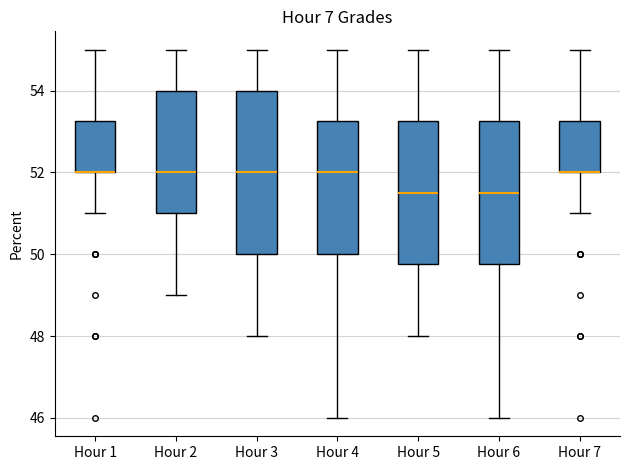

Reading left to right, transcribe this box plot: for each box, give where its median line is, the range the box spans, and where its two whiskers end, as read against the y-axis. The values are not printed on the chart, so give them approximately, as read against the axis.

Hour 1: median 52.0 (drawn on the box's lower edge), box 52.0 to 53.2, whiskers 51.0 to 55.0
Hour 2: median 52.0, box 51.0 to 54.0, whiskers 49.0 to 55.0
Hour 3: median 52.0, box 50.0 to 54.0, whiskers 48.0 to 55.0
Hour 4: median 52.0, box 50.0 to 53.2, whiskers 46.0 to 55.0
Hour 5: median 51.6, box 49.8 to 53.2, whiskers 48.0 to 55.0
Hour 6: median 51.6, box 49.8 to 53.2, whiskers 46.0 to 55.0
Hour 7: median 52.0 (drawn on the box's lower edge), box 52.0 to 53.2, whiskers 51.0 to 55.0